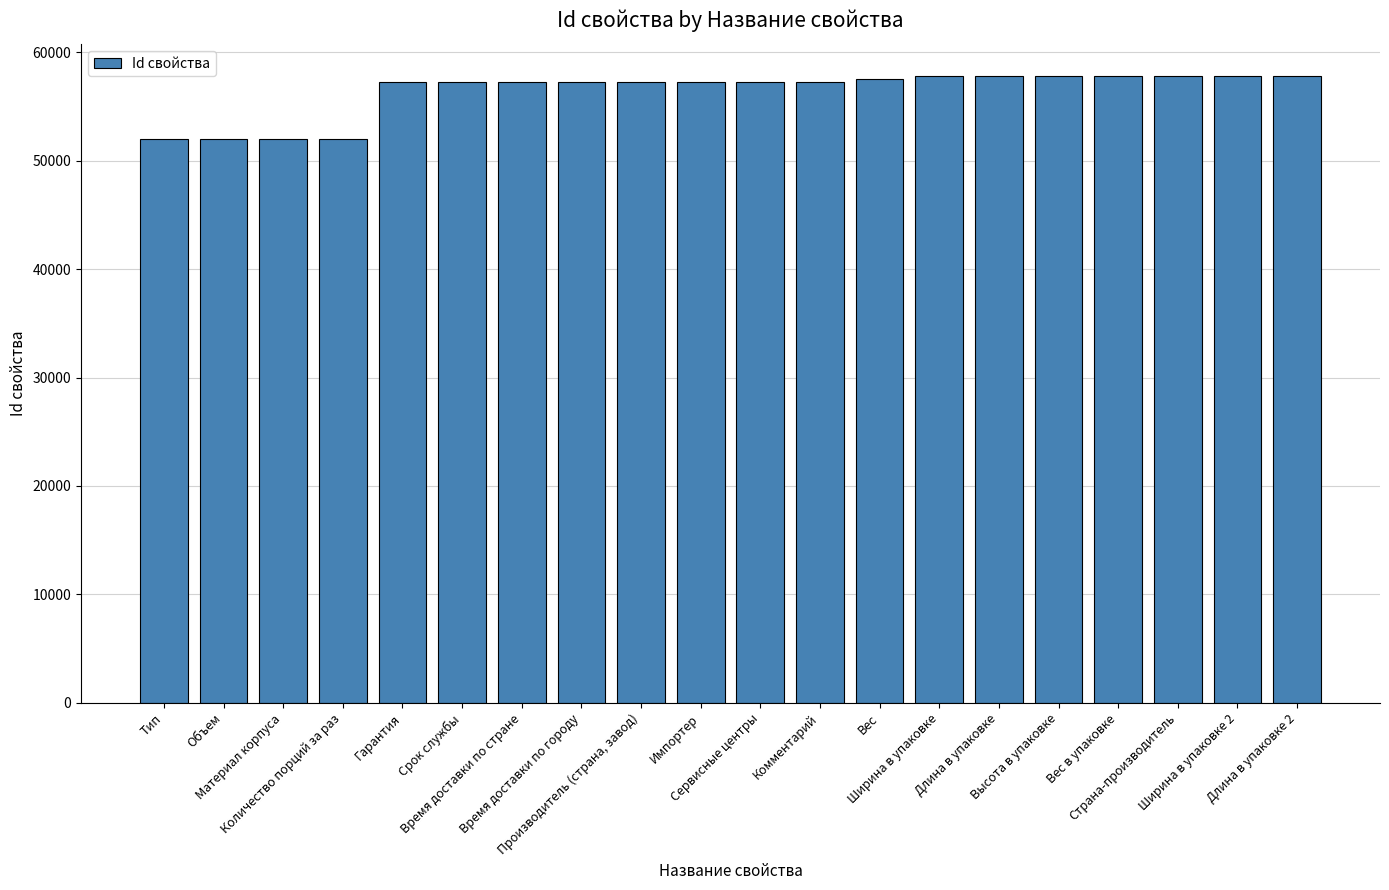

Rank the categories by value from highest to lowest.

Длина в упаковке 2, Ширина в упаковке 2, Страна-производитель, Вес в упаковке, Высота в упаковке, Длина в упаковке, Ширина в упаковке, Вес, Комментарий, Сервисные центры, Импортер, Производитель (страна, завод), Время доставки по городу, Время доставки по стране, Срок службы, Гарантия, Материал корпуса, Количество порций за раз, Объем, Тип